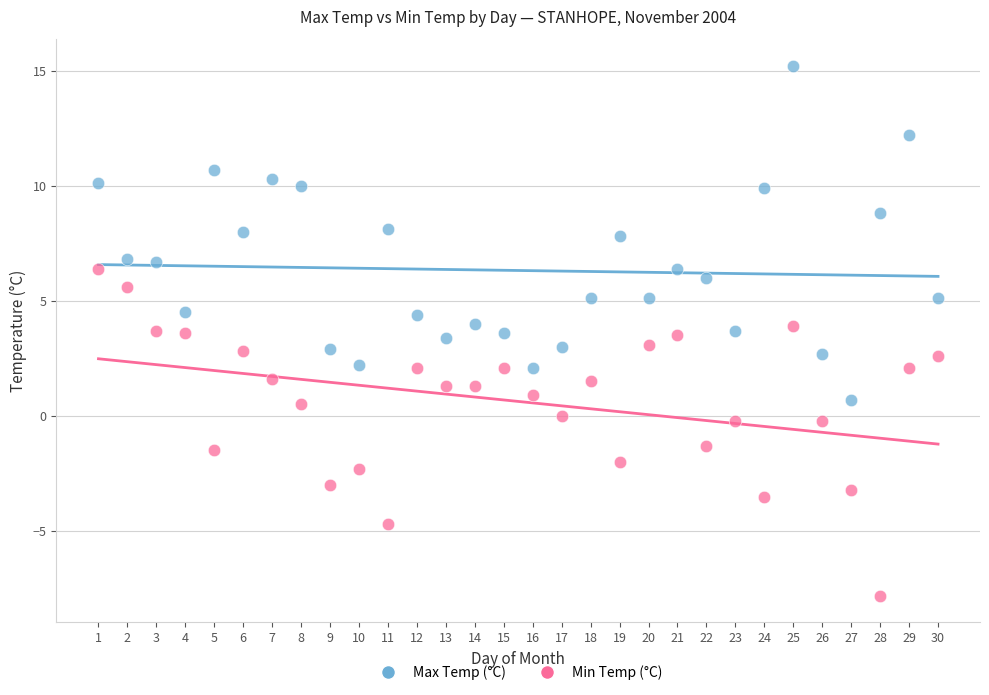

What are all the series names shown in the legend?

Max Temp (°C), Min Temp (°C)